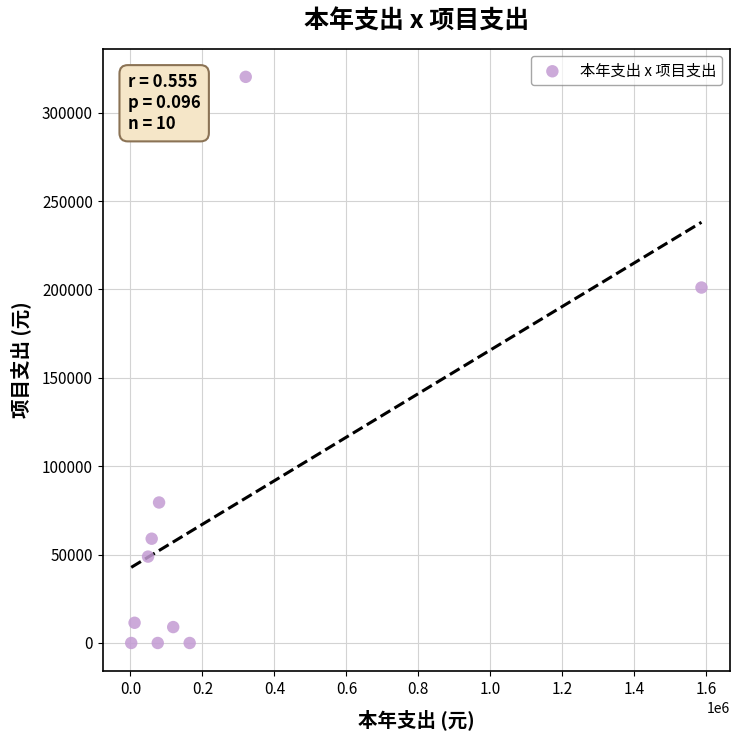

What is the average Y value?

72921.4